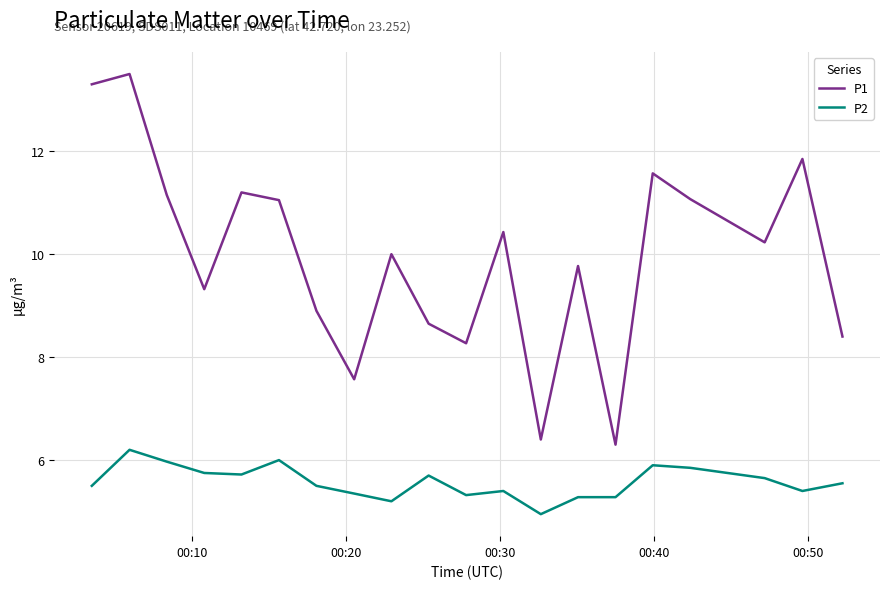

What is the difference between the maximum and minimum values in the P1 series?

7.2